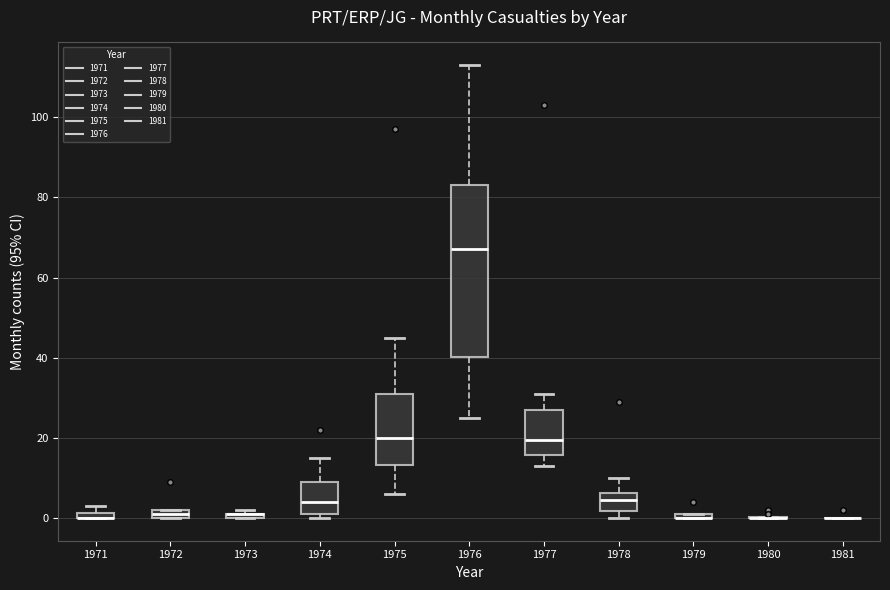

Where does the upper whisker of the box at x = 1976 end on the y-axis? The values are not printed on the chart, so give them approximately, as read against the axis.

114